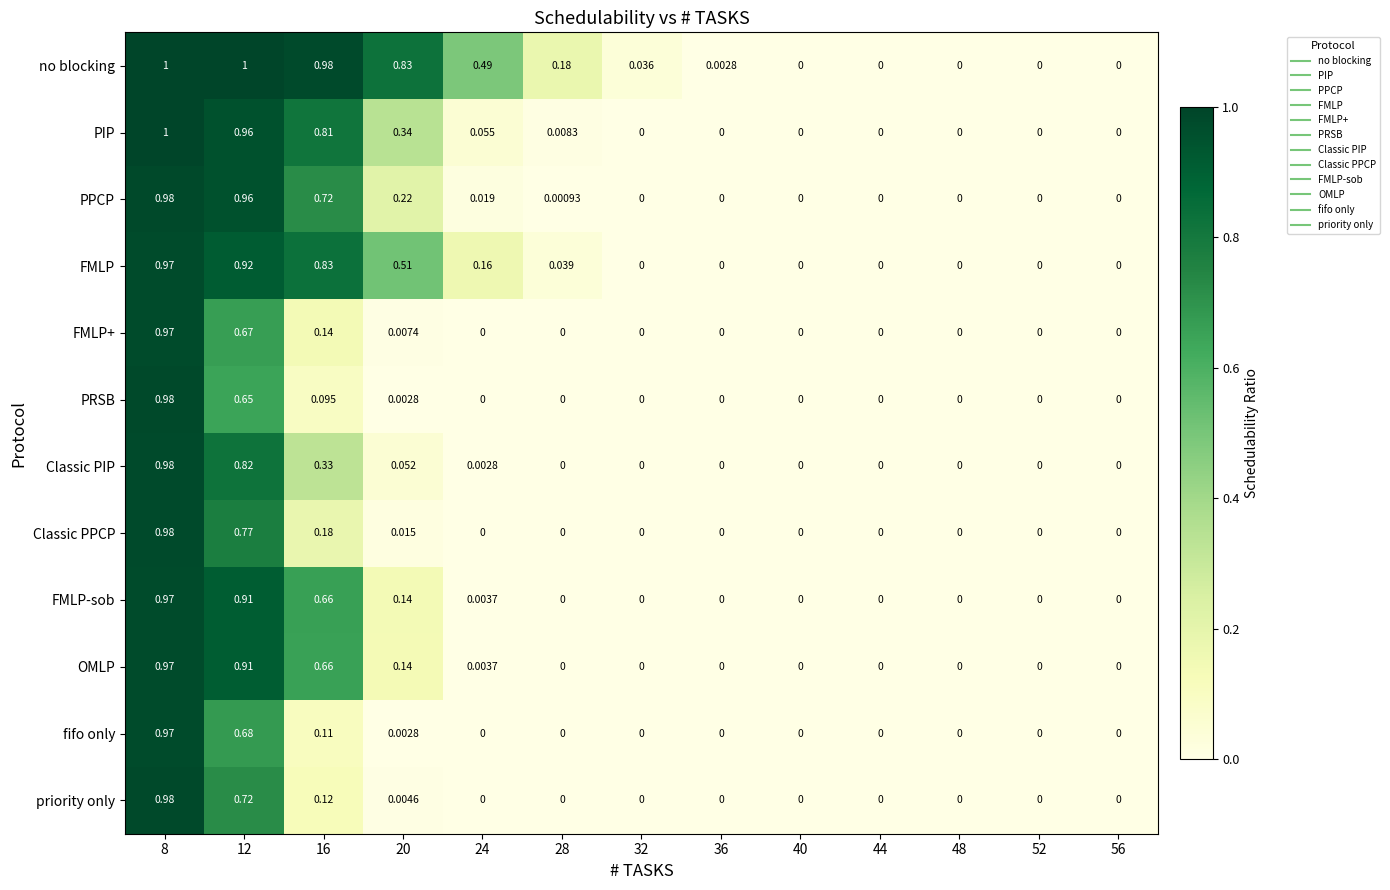

Which series changed the most between 28 and 56?

no blocking